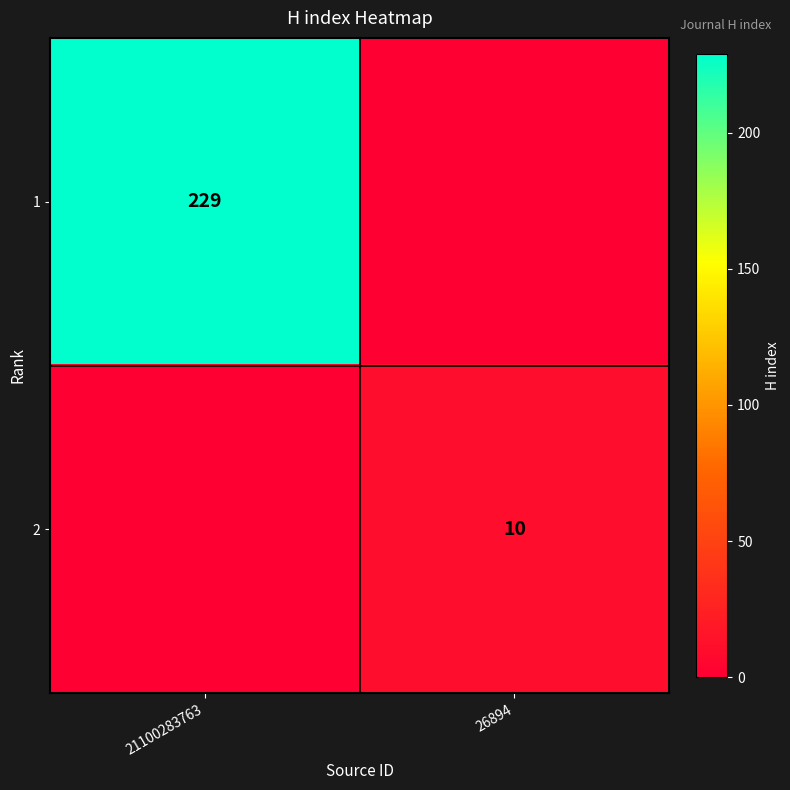

Which category has the highest value across all series?

21100283763